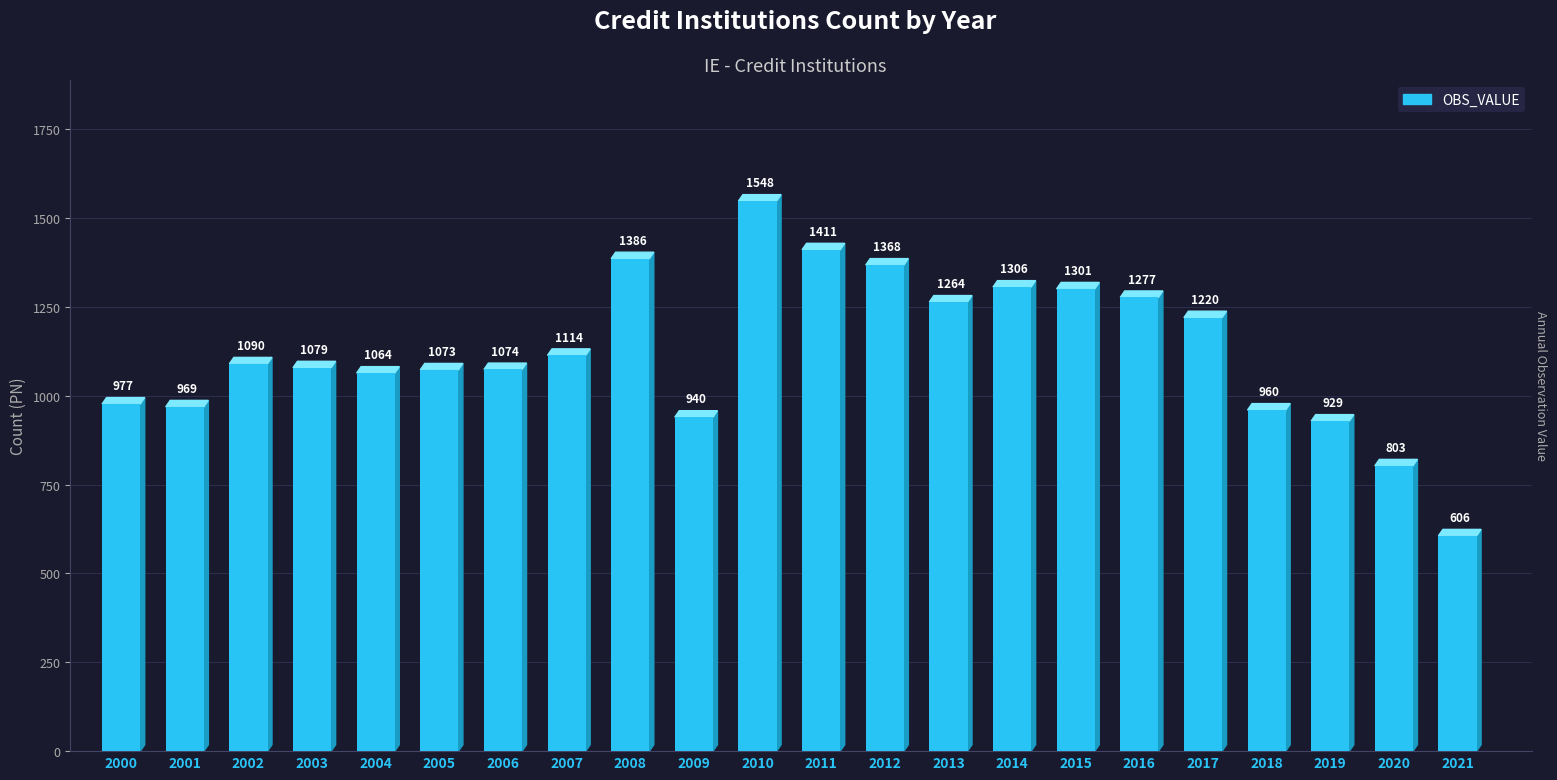

What is the greatest value displayed?

1548